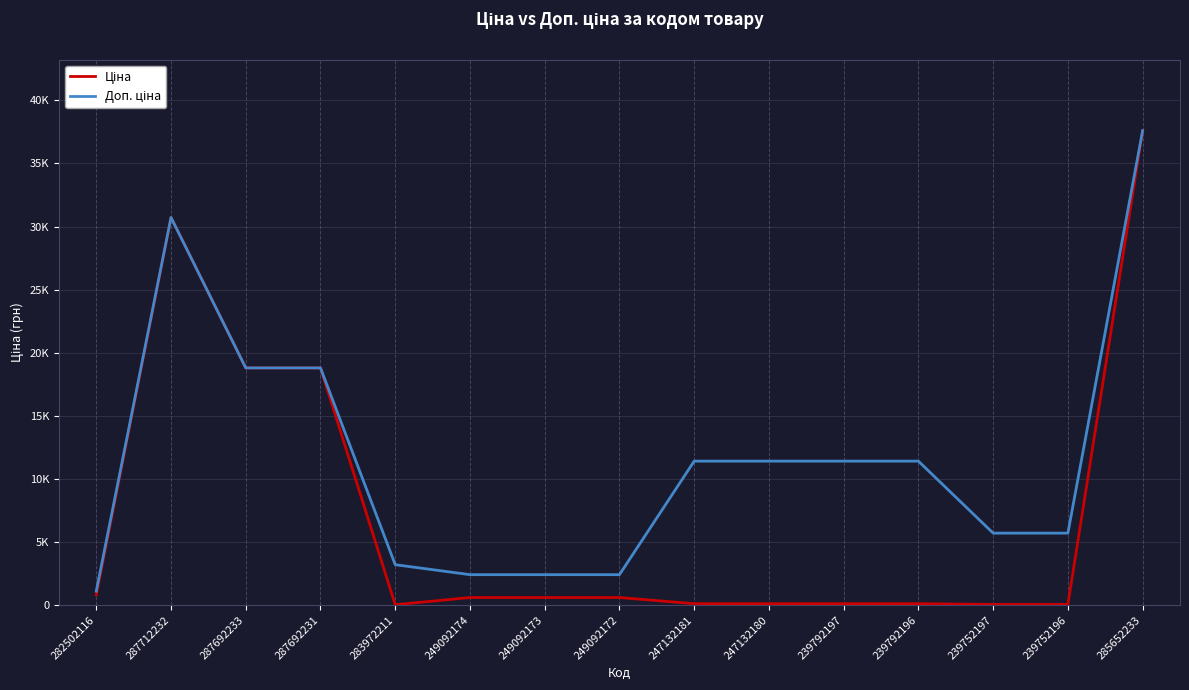

True or false: Доп. ціна and Ціна cross at least once.

False